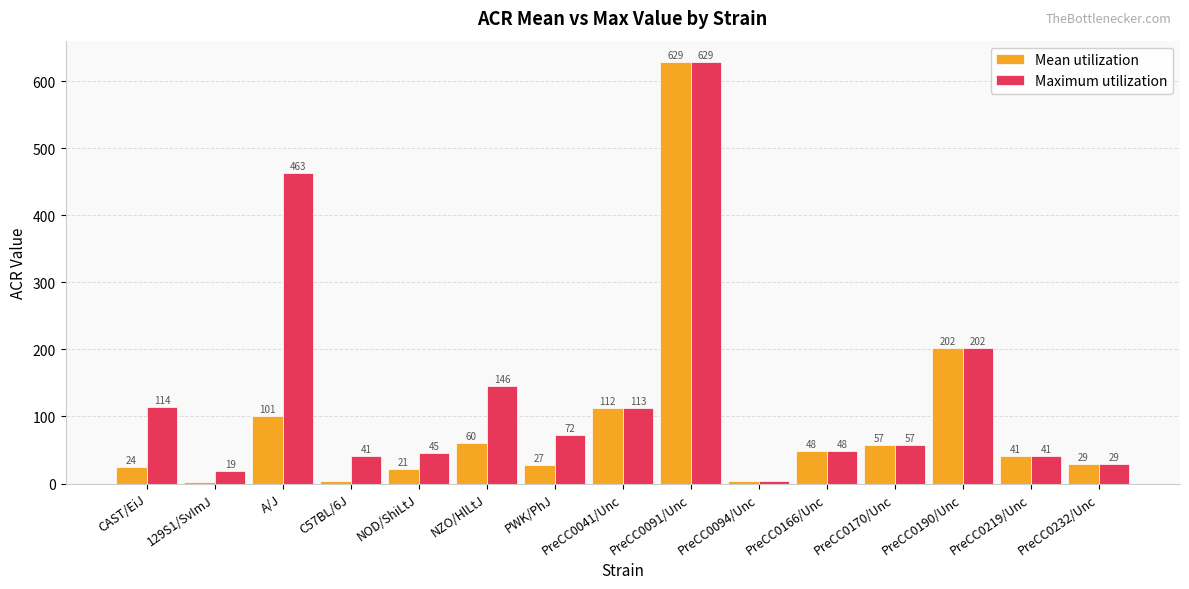

How many data points does each series have?

15